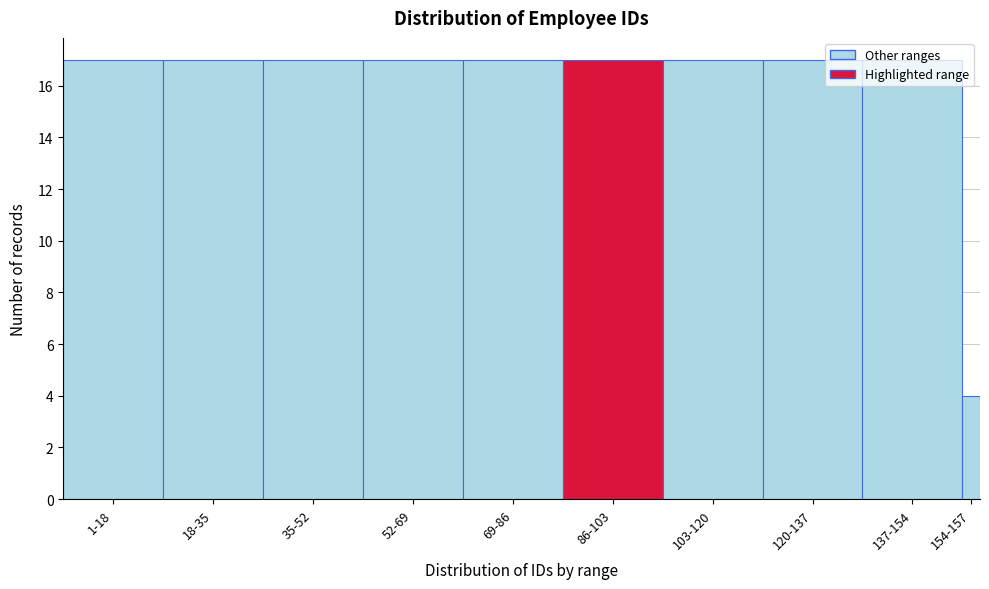

What is the sum of all values?

157